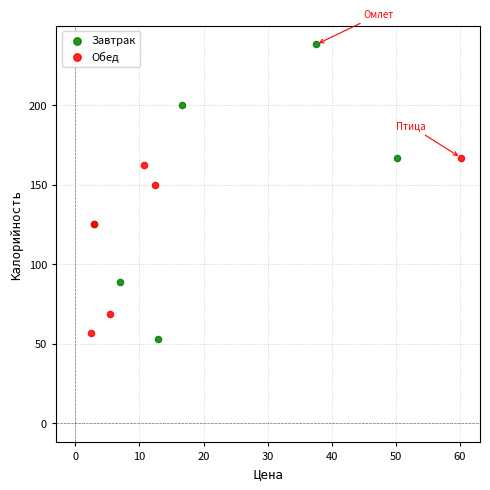

Which series reaches the minimum Y coordinate?

Завтрак